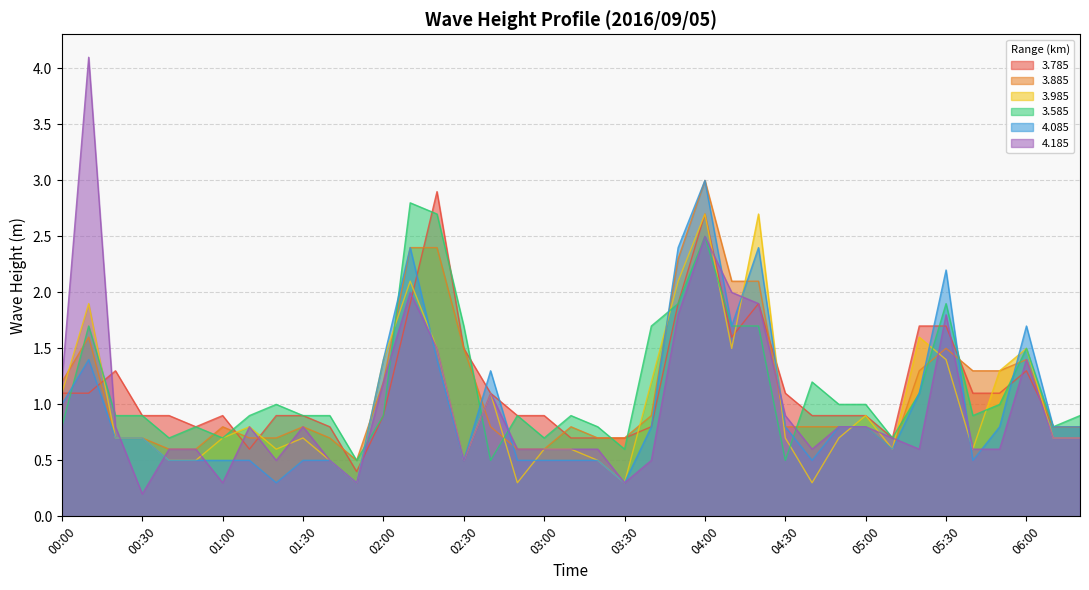

What is the approximate value of 4.085 at 00:40?

0.5